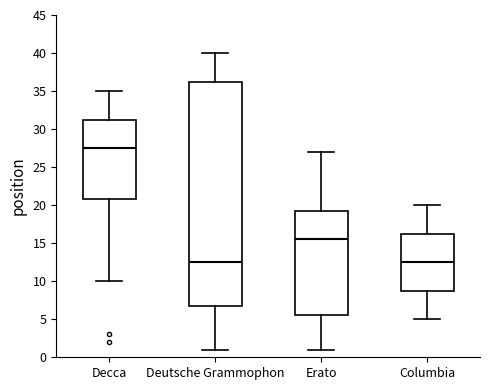

Reading left to right, transcribe this box plot: for each box, give where its median line is, the range the box spans, and where its two whiskers end, as read against the y-axis. The values are not printed on the chart, so give them approximately, as read against the axis.

Decca: median 27.5, box 21.0 to 31.5, whiskers 10.0 to 35.0
Deutsche Grammophon: median 12.5, box 7.0 to 36.5, whiskers 1.0 to 40.0
Erato: median 15.5, box 5.5 to 19.5, whiskers 1.0 to 27.0
Columbia: median 12.5, box 9.0 to 16.5, whiskers 5.0 to 20.0